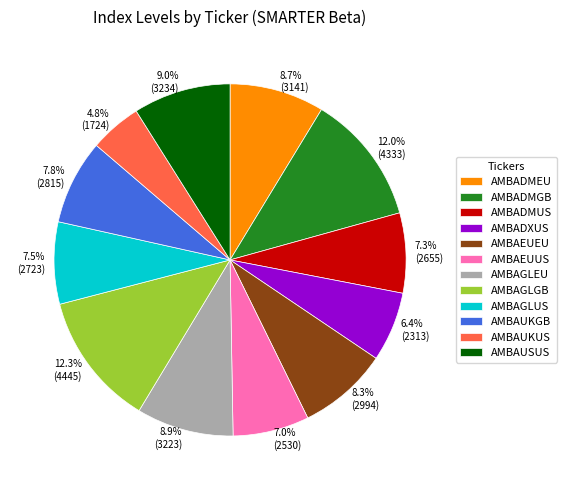

Which category has the smallest portion of the pie?

AMBAUKUS